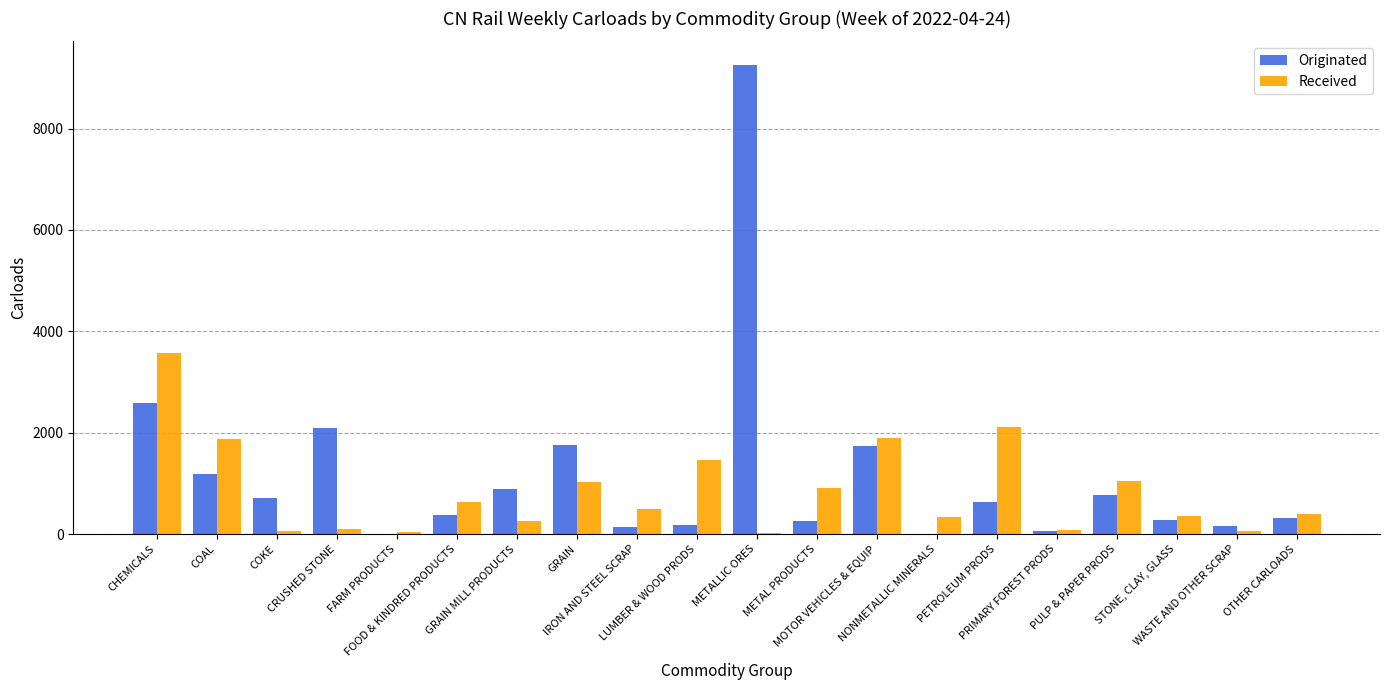

Is it true that Originated equals 642 at PETROLEUM PRODS?

True